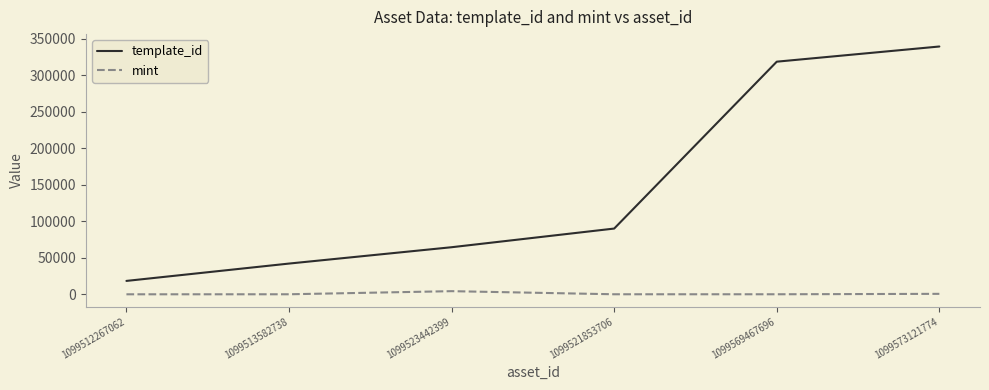

Is this an area chart (filled region under the line)?

No